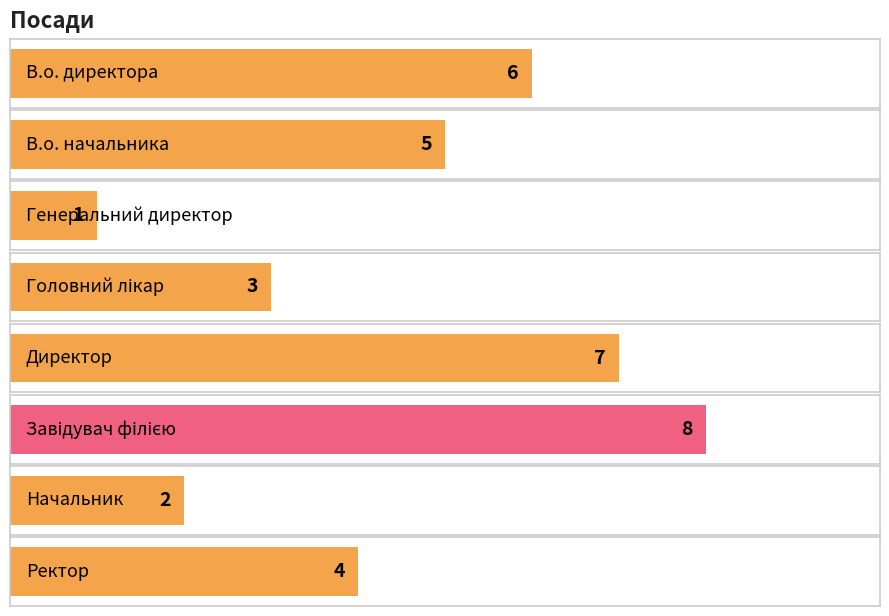

List the labels in order of value, largest first.

Завідувач філією, Директор, В.о. директора, В.о. начальника, Ректор, Головний лікар, Начальник, Генеральний директор